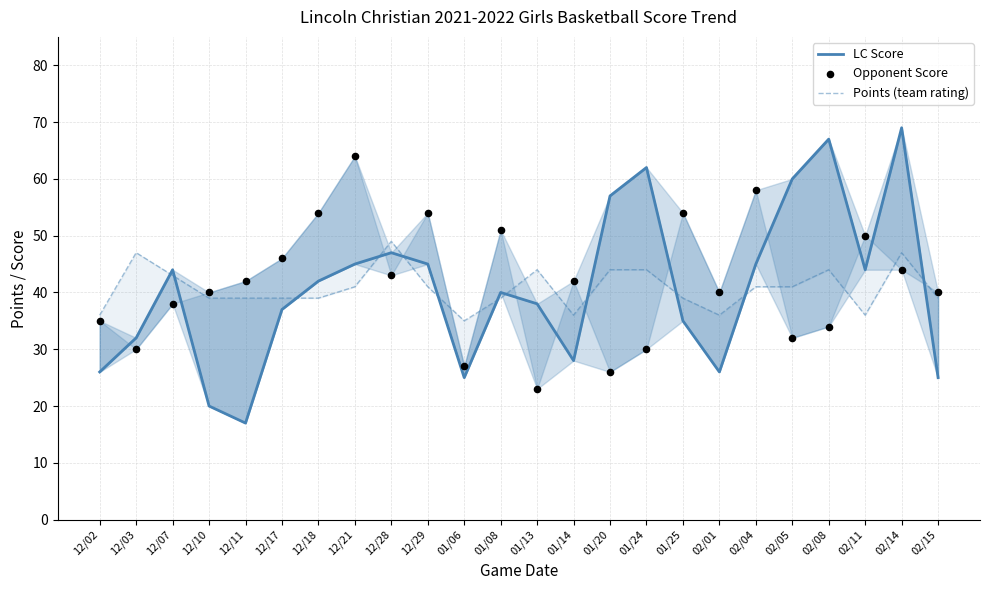

At which category is the sum across all series the highest?

02/14